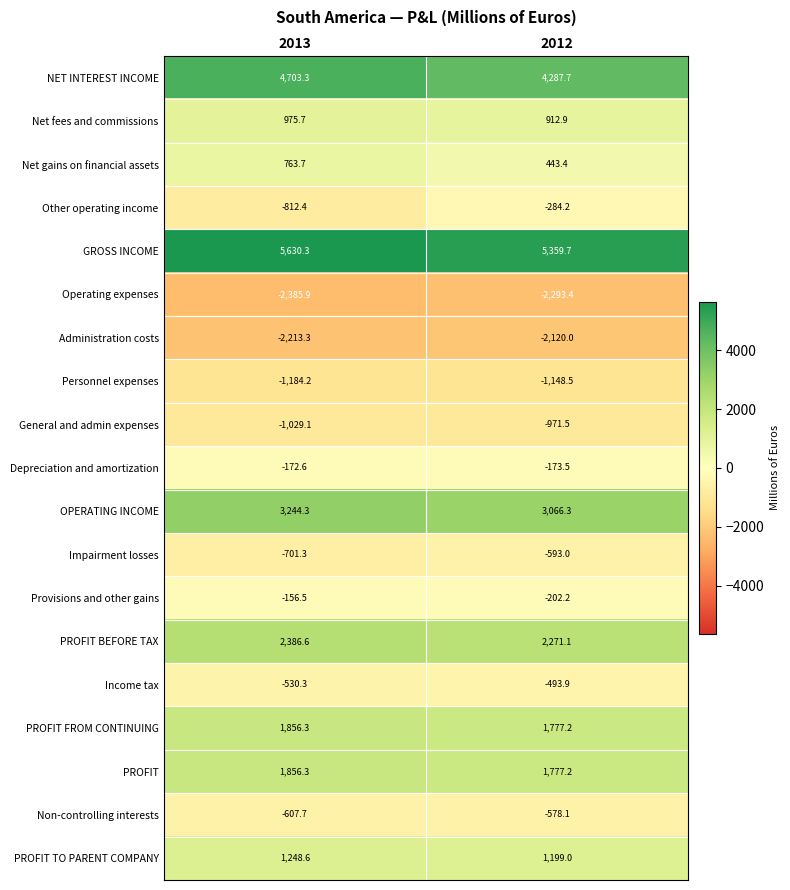

At which category does the chart reach its minimum across all series?

2013